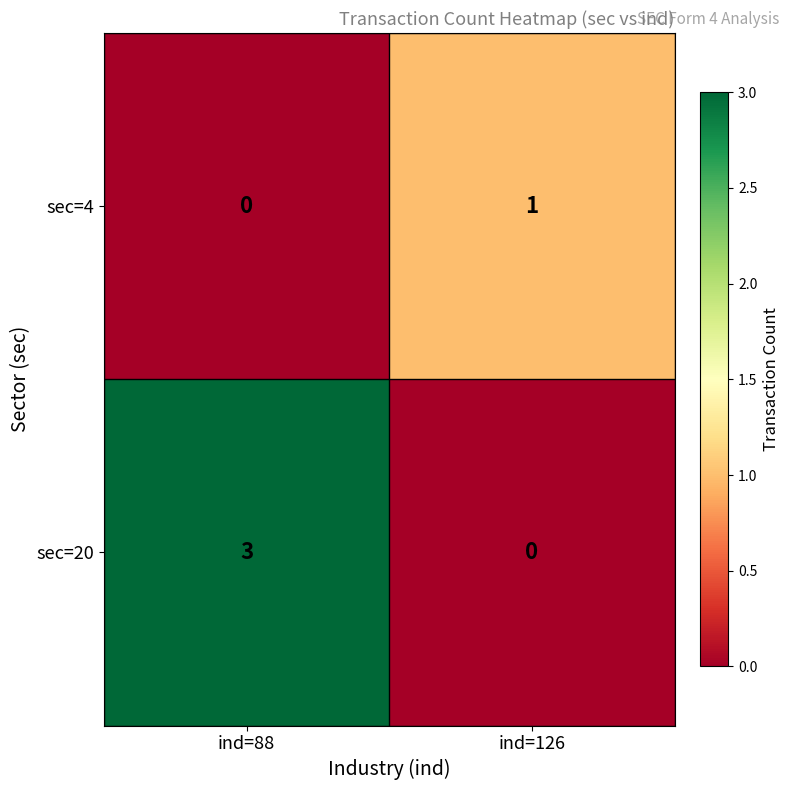

Reading left to right, extract all data points from this chart.

sec=4: 0	1
sec=20: 3	0